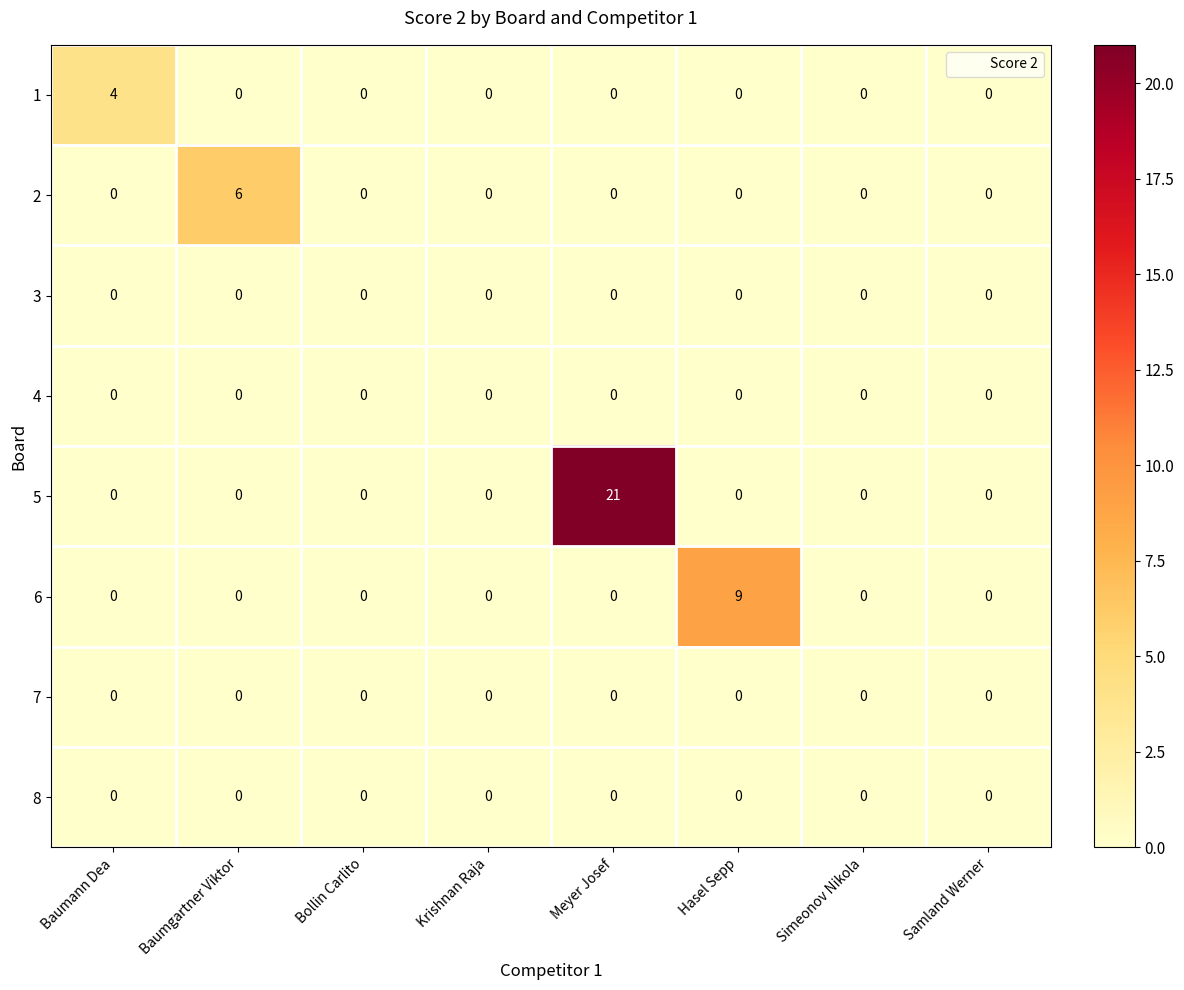

The value of 2 at Simeonov Nikola is -3. True or false?

False